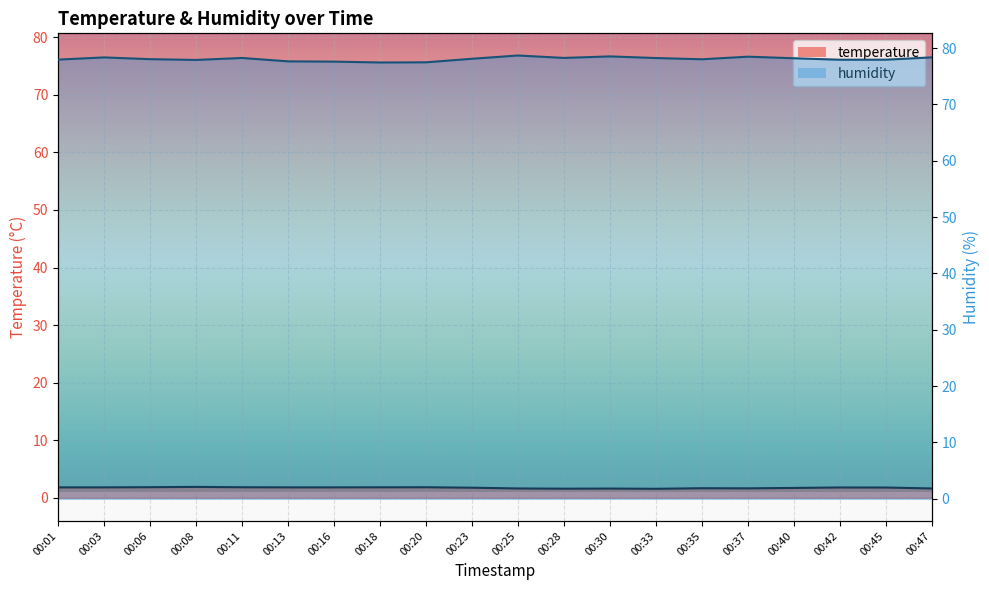

How many data points does each series have?

20